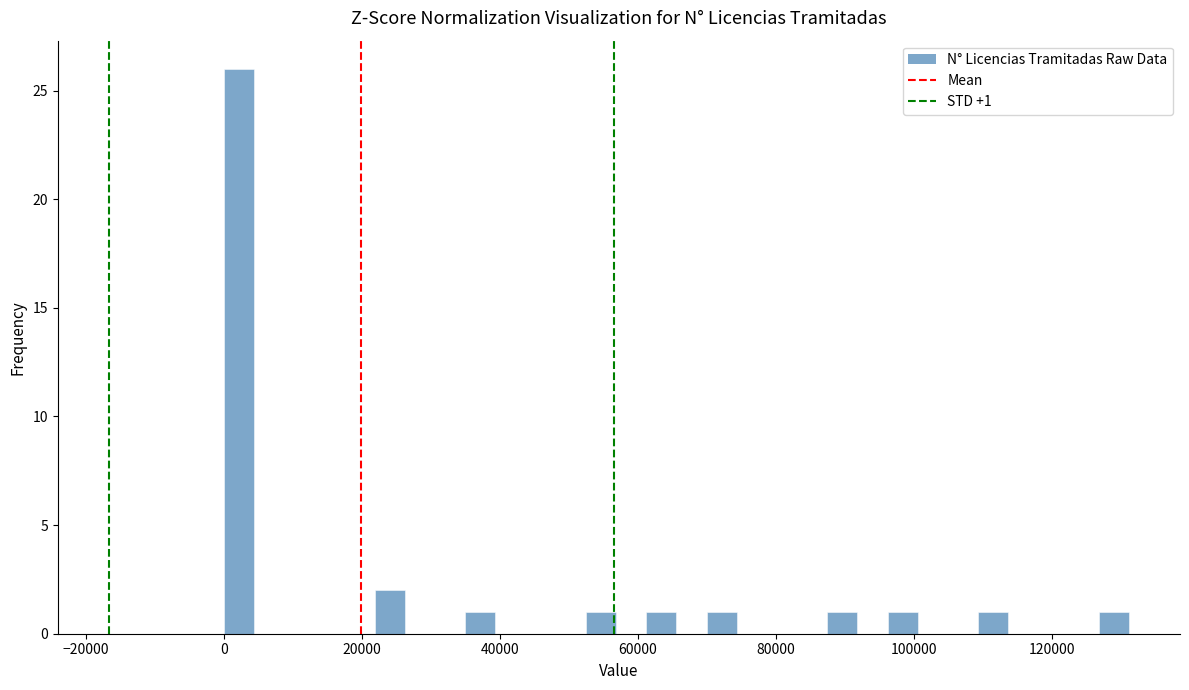

Read against the x-axis, roughly where is the centre of the tallest bar?

2000